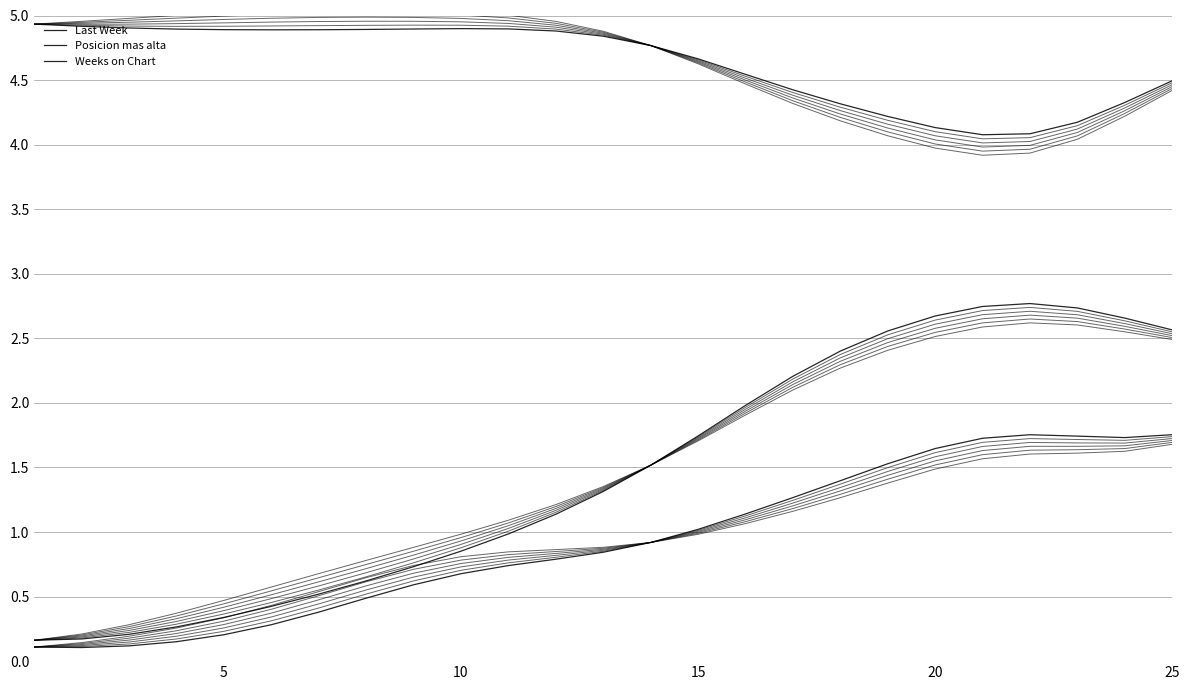

True or false: Weeks on Chart and Posicion mas alta intersect in this chart.

False